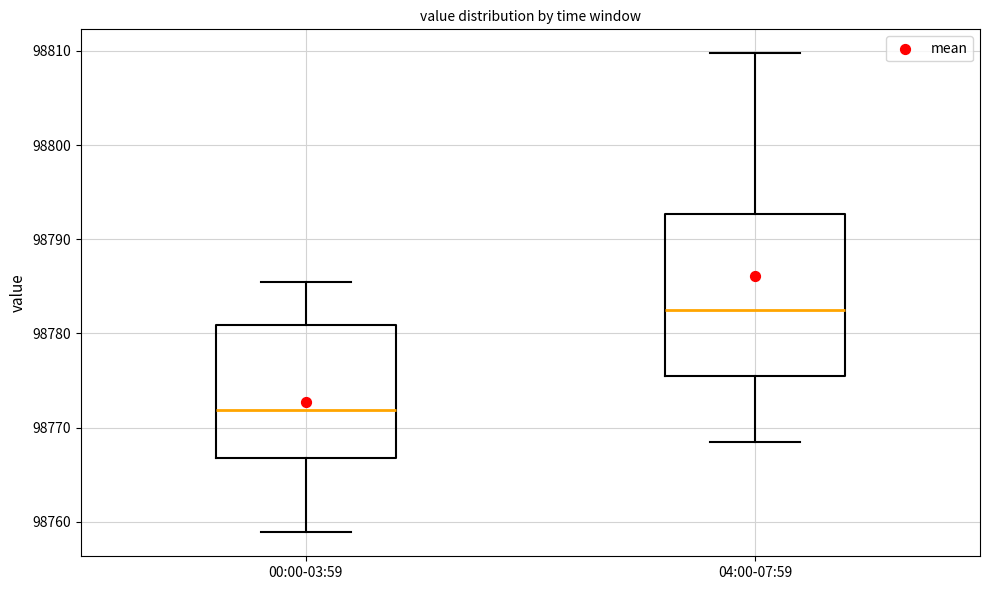

Which box's median line is the highest?

04:00-07:59